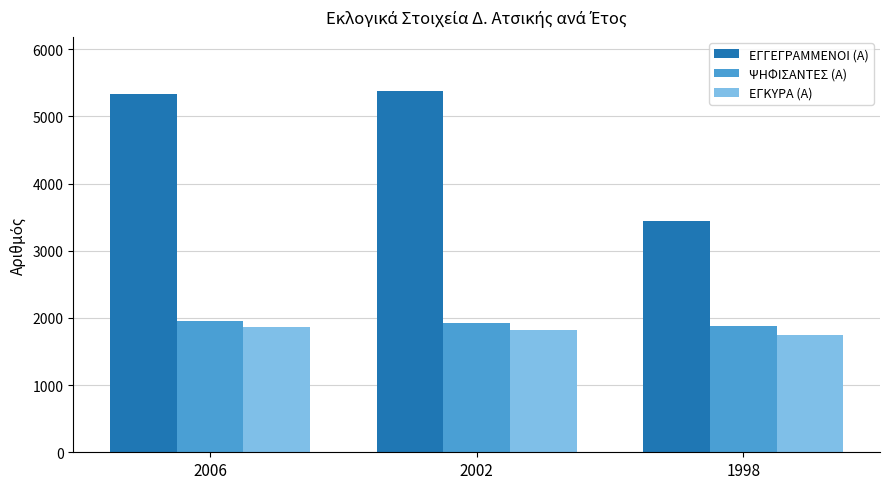

Reading left to right, list all the values displayed in this chart.

ΕΓΓΕΓΡΑΜΜΕΝΟΙ (Α): 5327	5376	3446
ΨΗΦΙΣΑΝΤΕΣ (Α): 1953	1918	1878
ΕΓΚΥΡΑ (Α): 1866	1814	1749